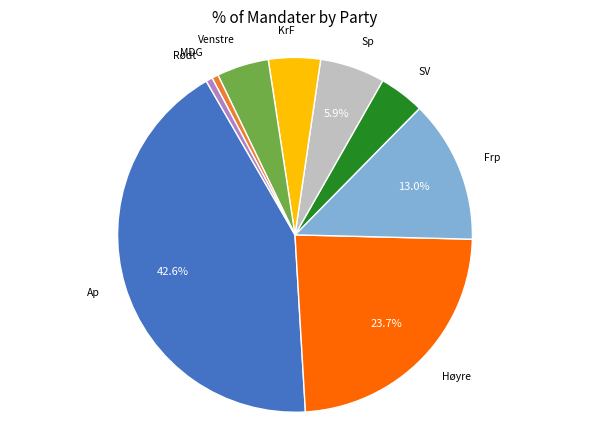

Count the number of slices in the pie.

9